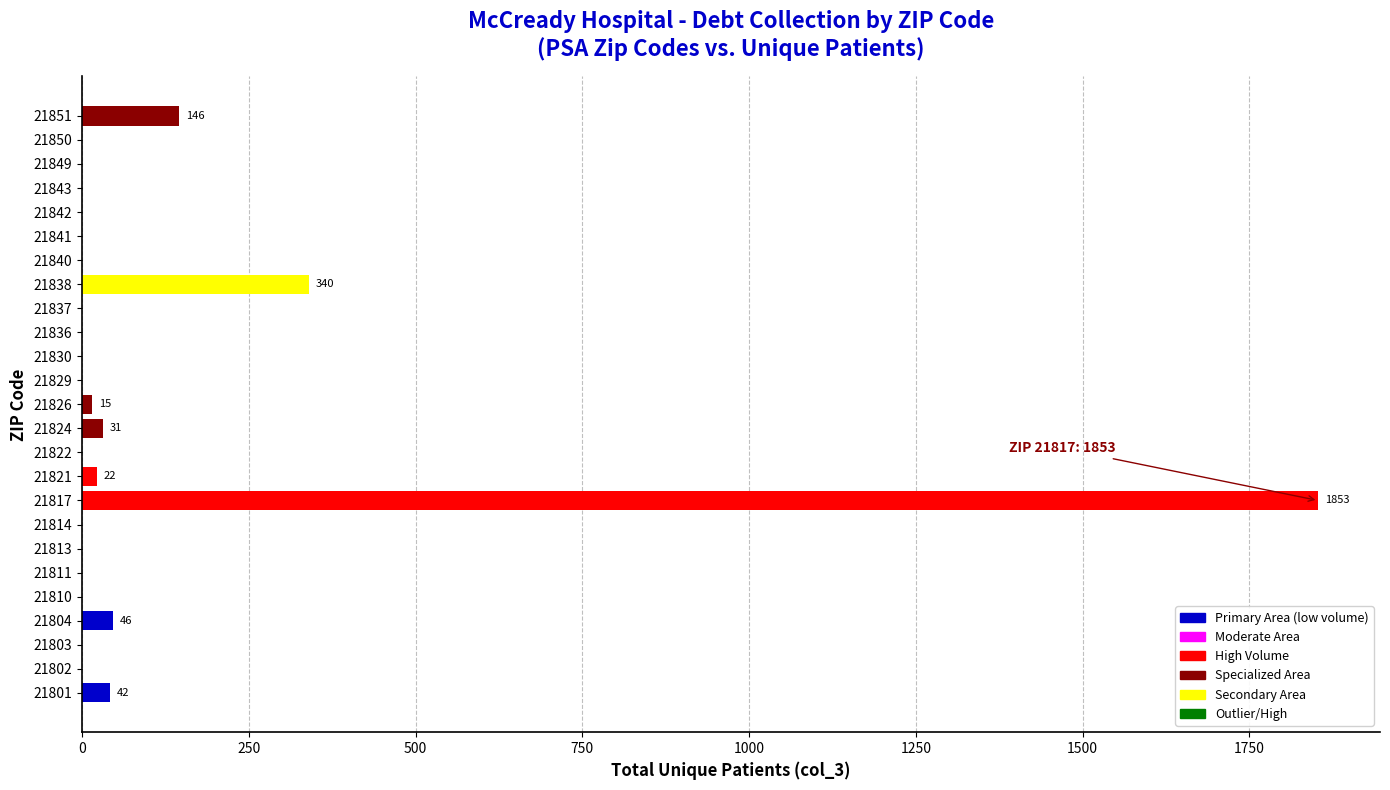

What is the sum of all values?

2495